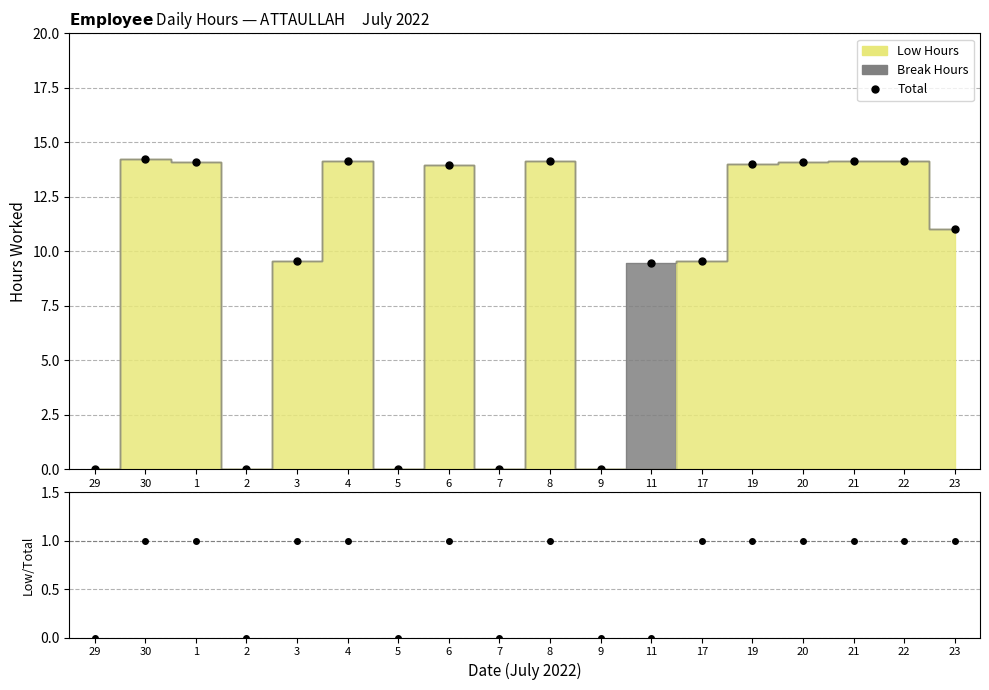

Which category has the highest value across all series?

30